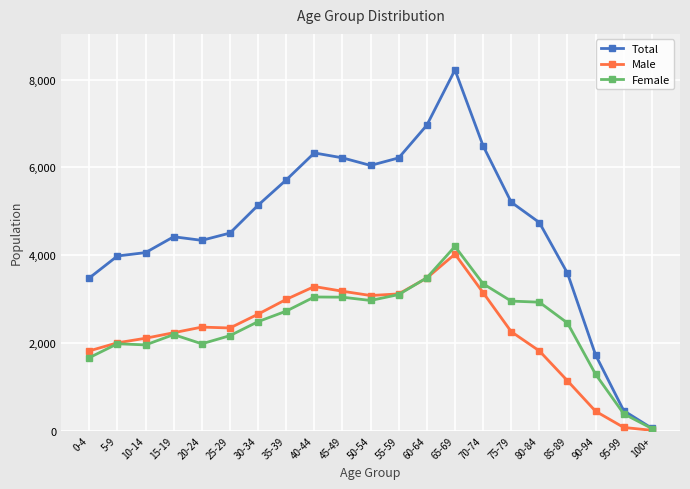

Is the value of Female at 100+ greater than the value of Total at 90-94?

No